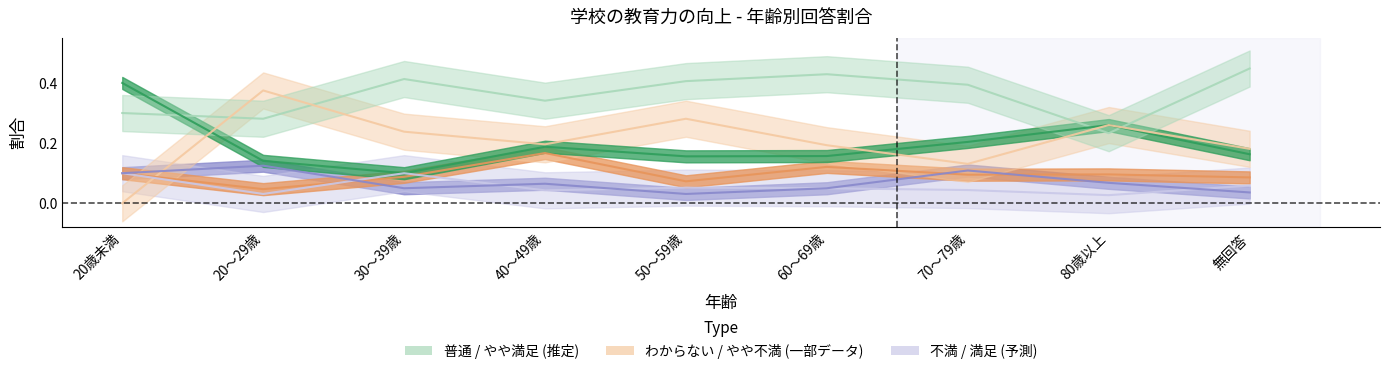

At which label does わからない reach its minimum?

20歳未満